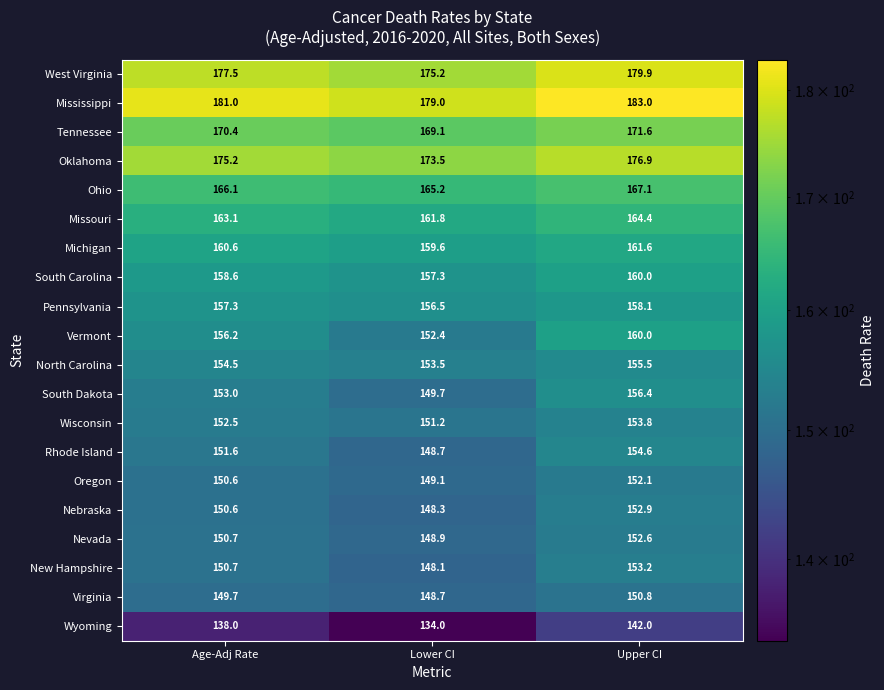

The Tennessee series shows 49.1 at Upper CI. True or false?

False